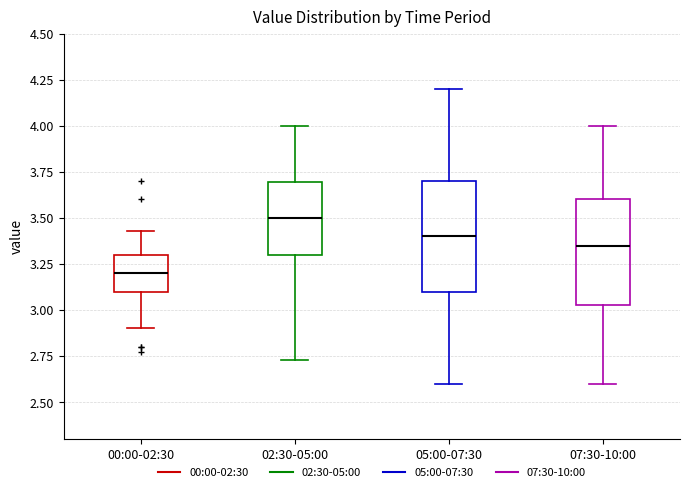

Reading left to right, transcribe this box plot: for each box, give where its median line is, the range the box spans, and where its two whiskers end, as read against the y-axis. The values are not printed on the chart, so give them approximately, as read against the axis.

00:00-02:30: median 3.20, box 3.10 to 3.30, whiskers 2.90 to 3.45
02:30-05:00: median 3.50, box 3.30 to 3.70, whiskers 2.75 to 4.00
05:00-07:30: median 3.40, box 3.10 to 3.70, whiskers 2.60 to 4.20
07:30-10:00: median 3.35, box 3.05 to 3.60, whiskers 2.60 to 4.00